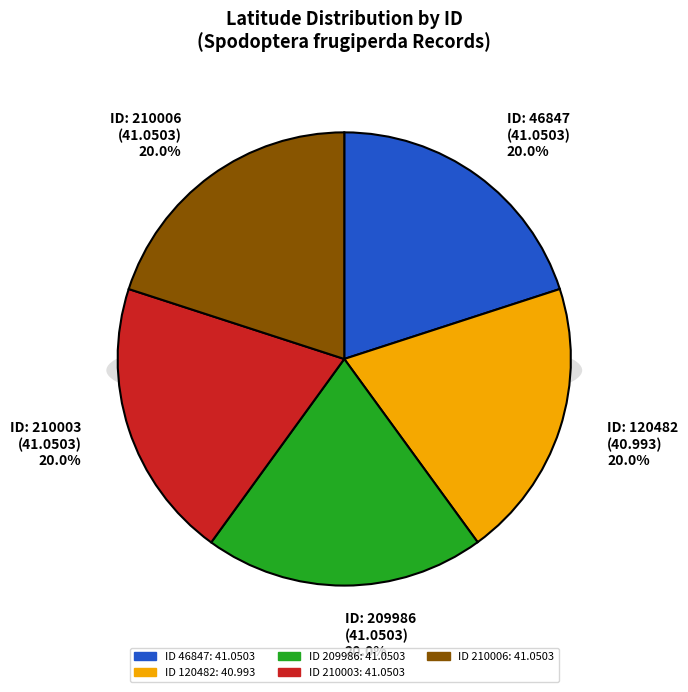

Between 210006 and 46847, which is larger?

210006